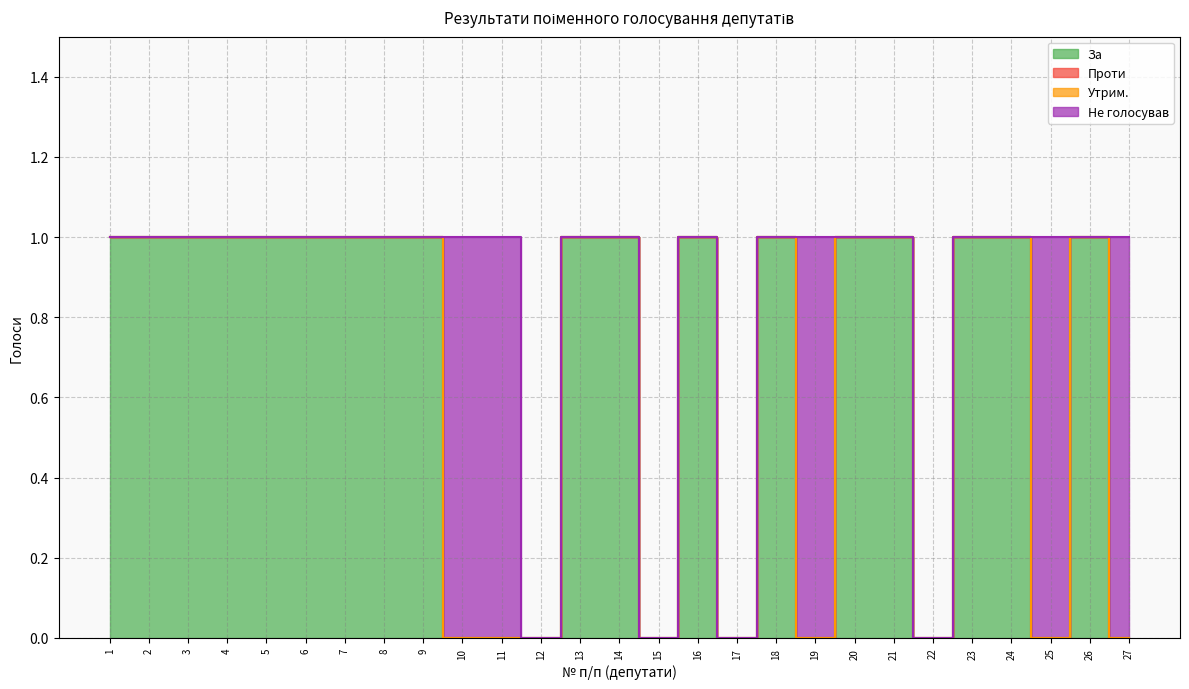

Rank the series by their maximum value, from lowest to highest.

Проти, Утрим., За, Не голосував